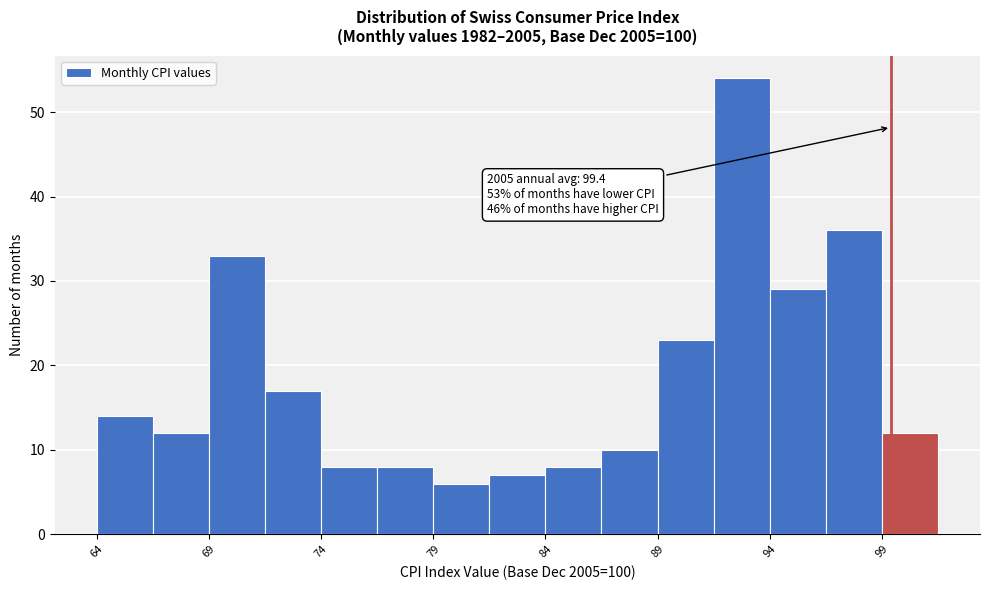

Over which range of the x-axis is the bar tallest?

91.5 to 94.0